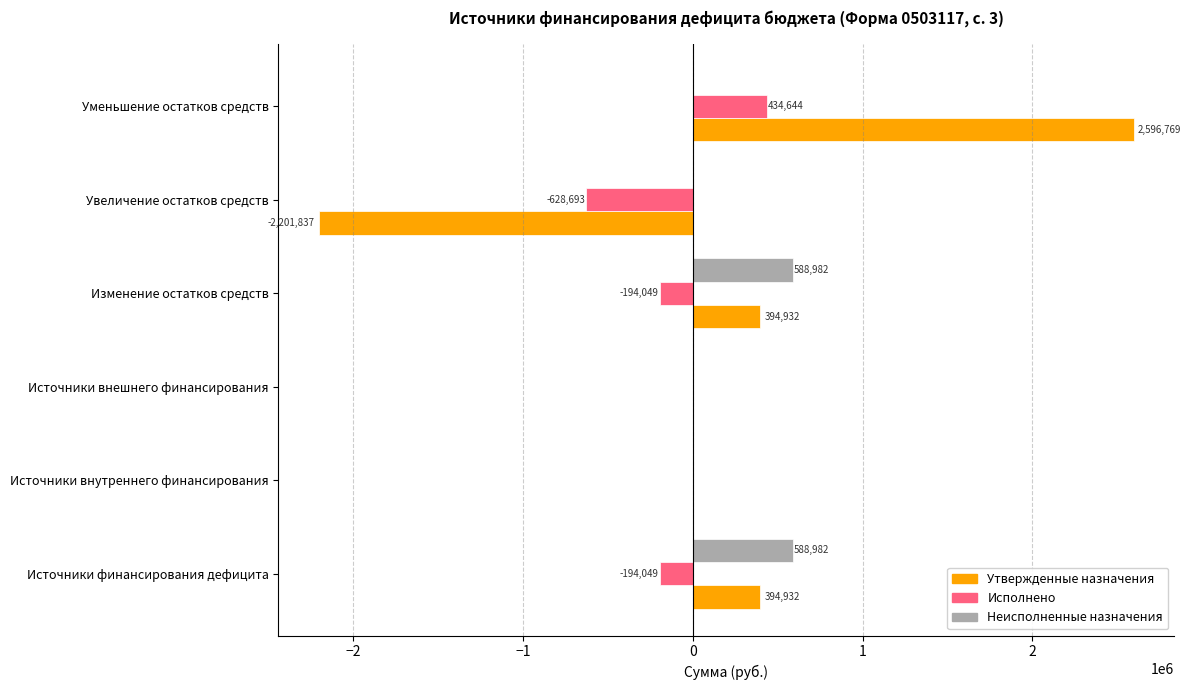

Which series changed the most between Источники внутреннего финансирования and Увеличение остатков средств?

Утвержденные назначения